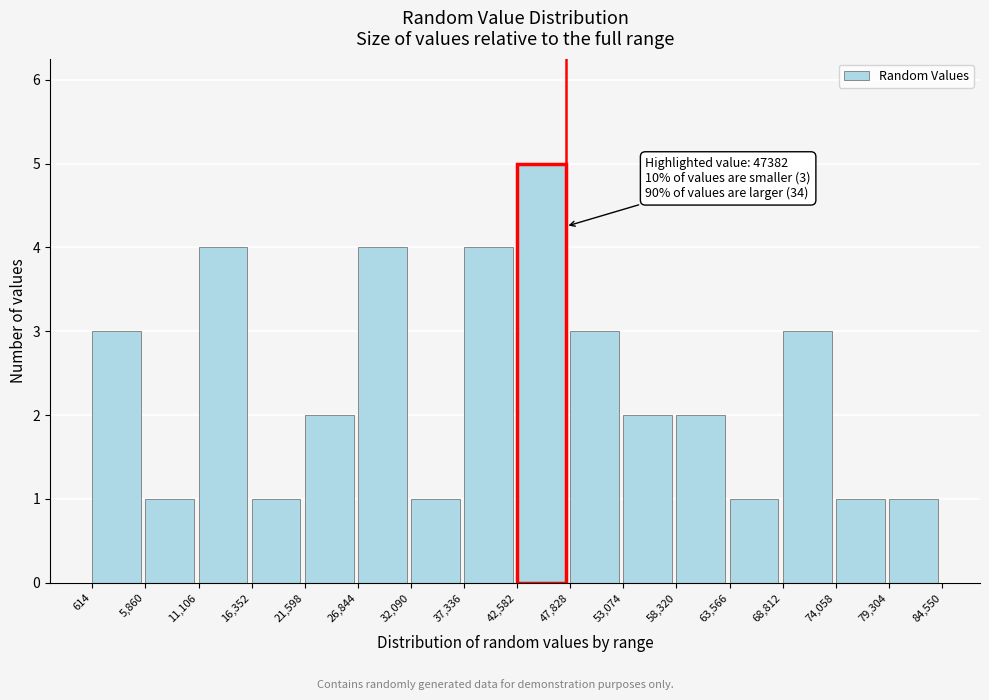

Which range on the x-axis has the tallest bar?

42,582 to 47,828